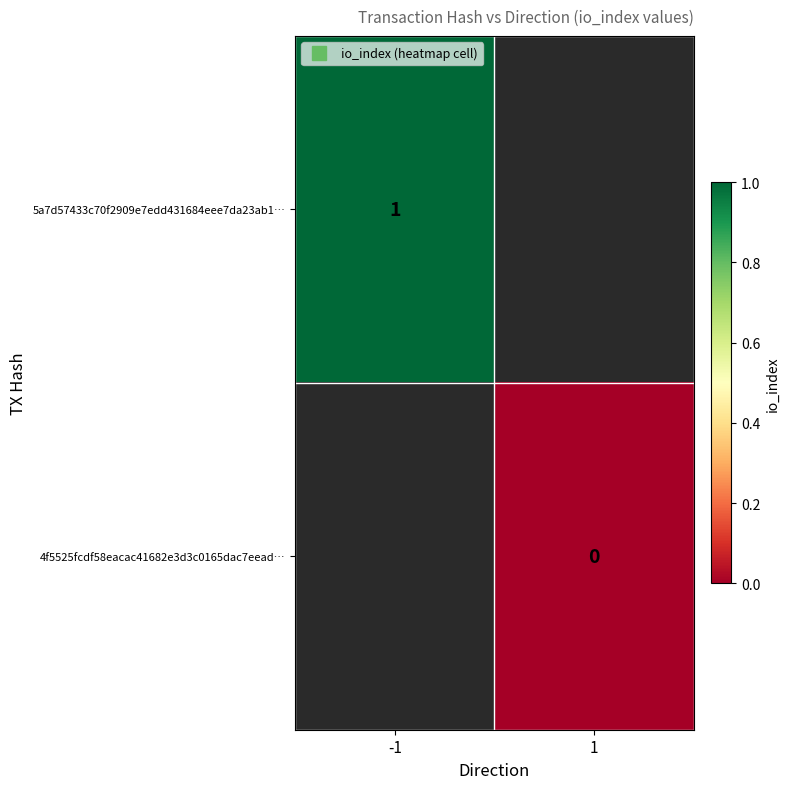

True or false: 5a7d57433c70f2909e7edd431684eee7da23ab1… has a value of 1.6 at -1.

False